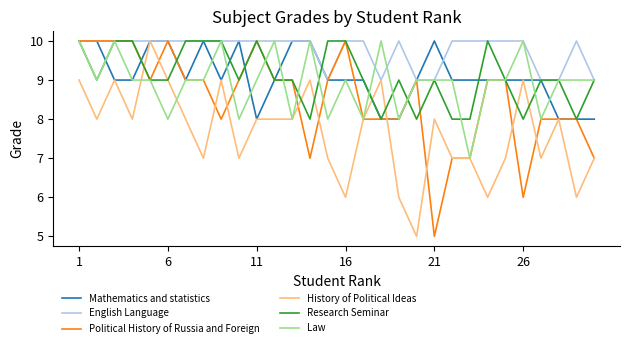

What is the difference between the maximum and second lowest values in the Mathematics and statistics series?

2